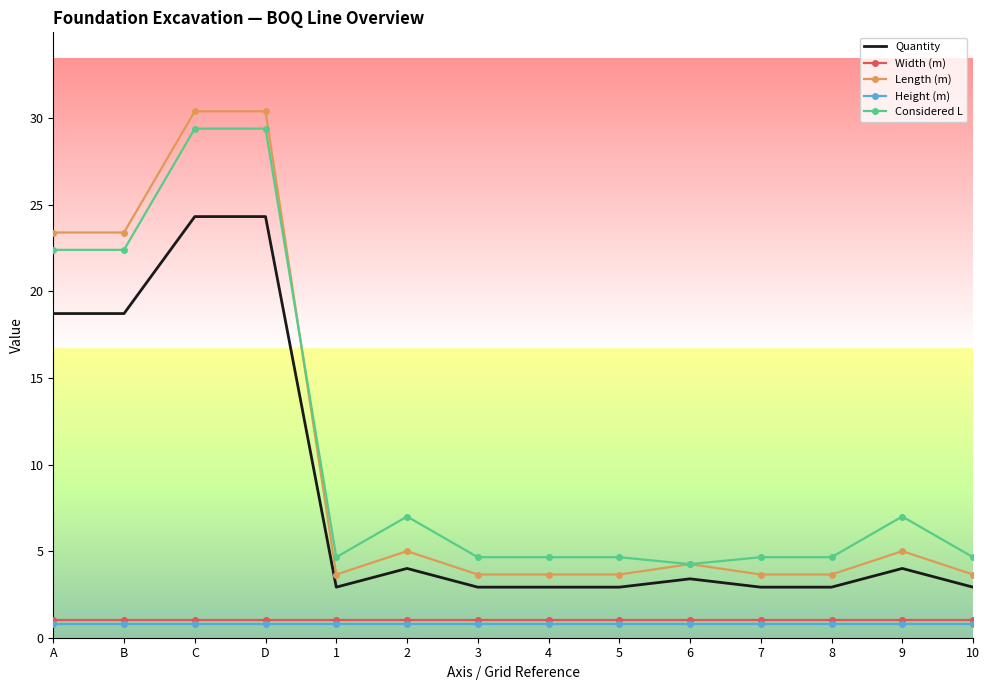

True or false: Width (m) and Quantity cross at least once.

False